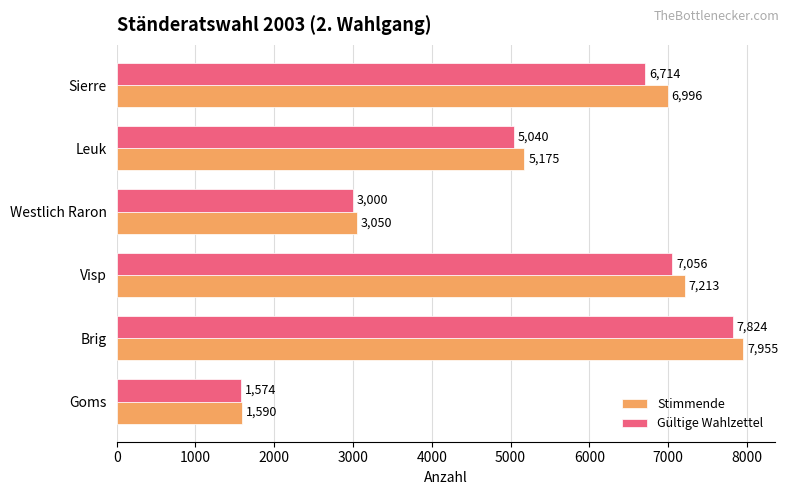

What is the maximum value for Gültige Wahlzettel?

7824